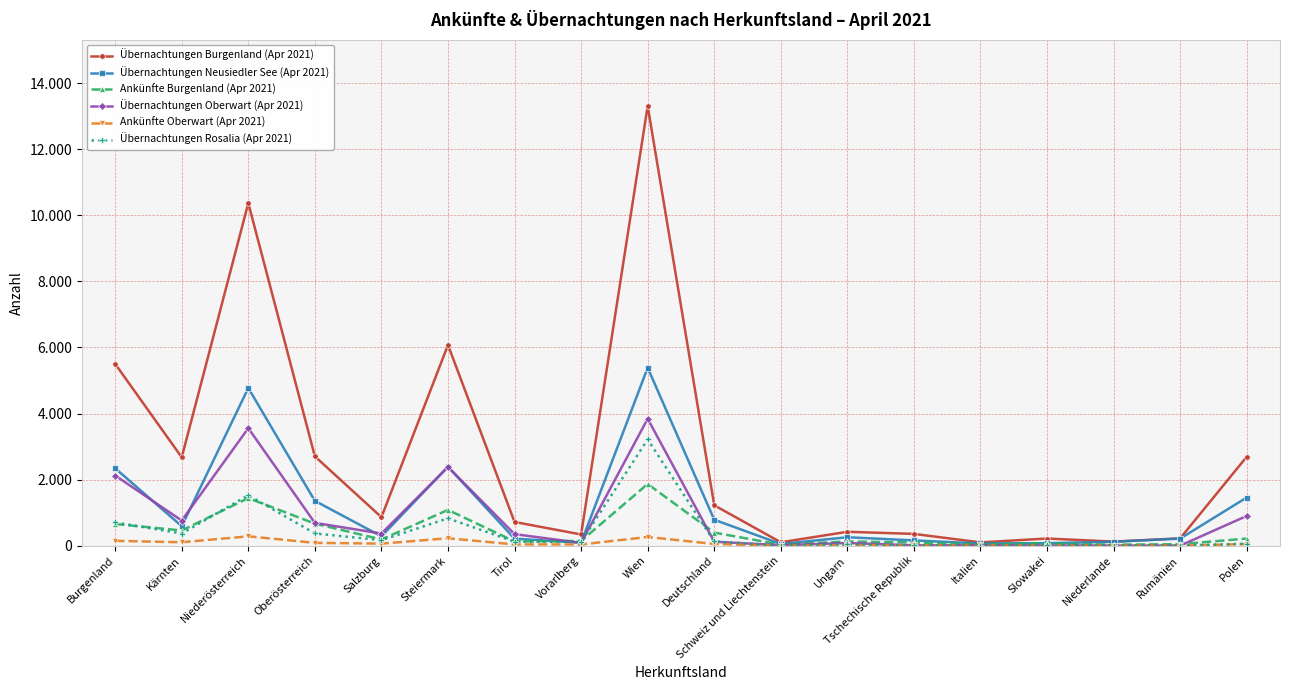

Where is the first local minimum for Ankünfte Burgenland (Apr 2021)?

Kärnten